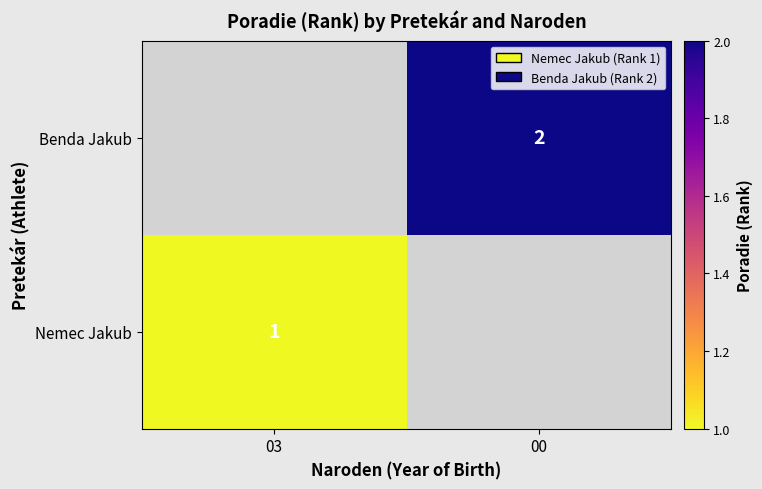

The Nemec Jakub series shows 1 at 03. True or false?

True